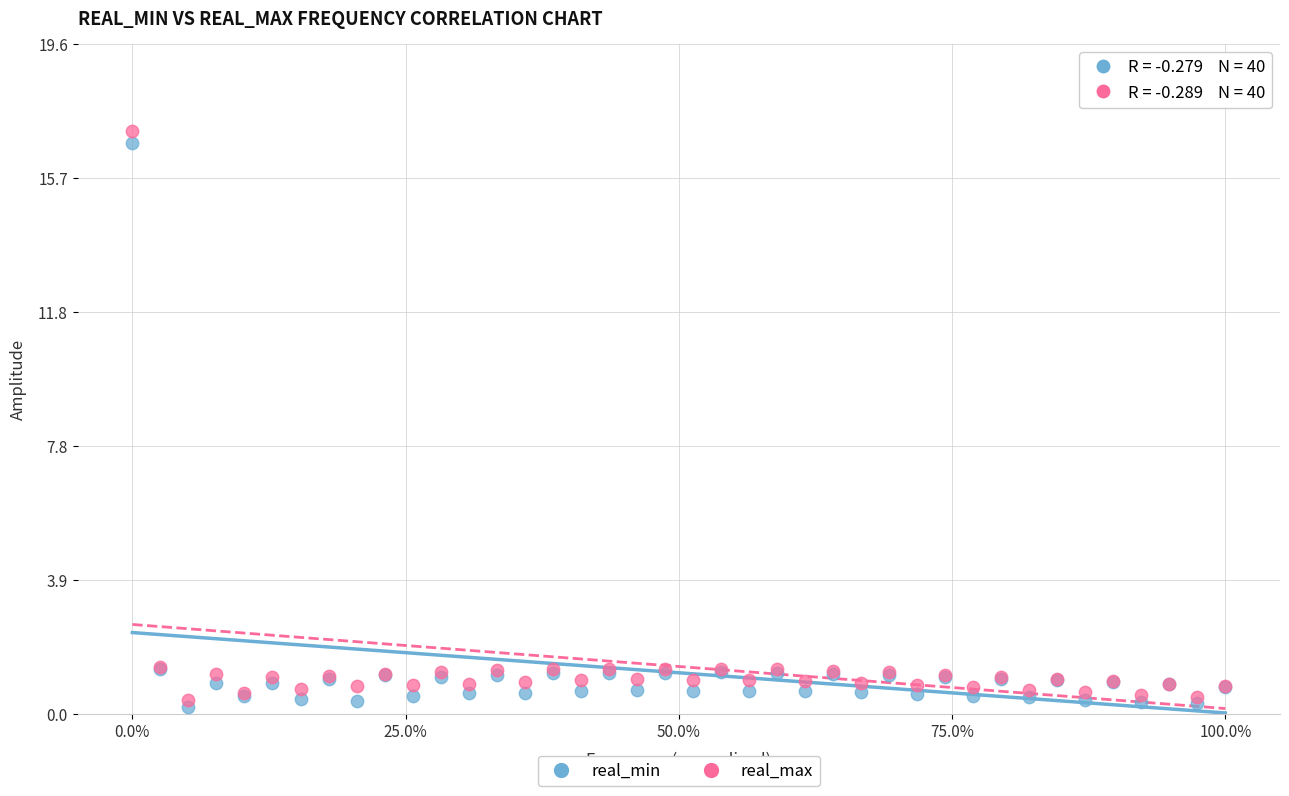

What are all the series names shown in the legend?

real_min, real_max